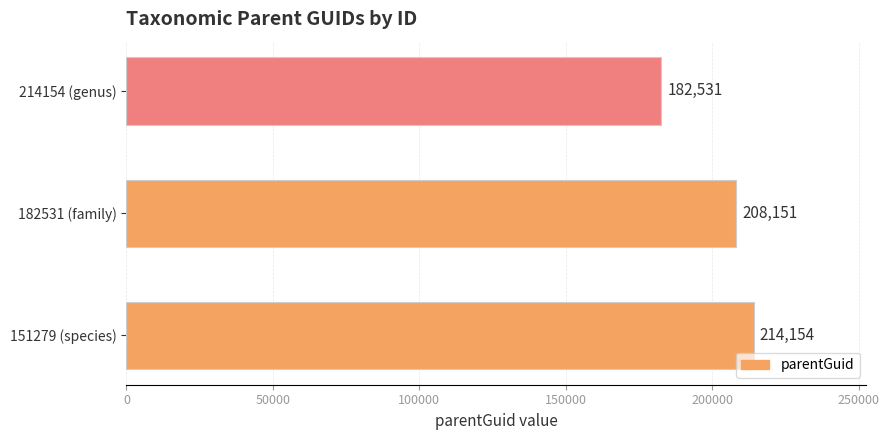

Reading bottom to top, extract all data points from this chart.

214154	208151	182531